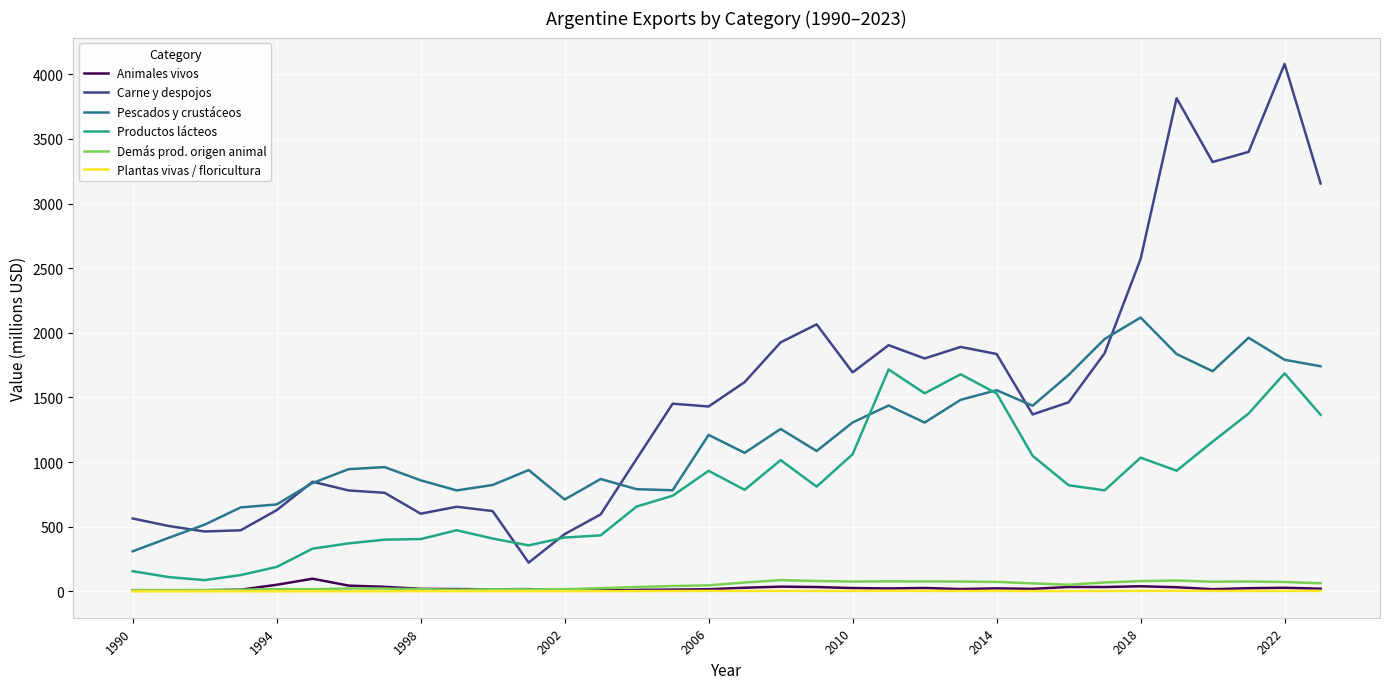

Which series has the widest spread of values?

Carne y despojos